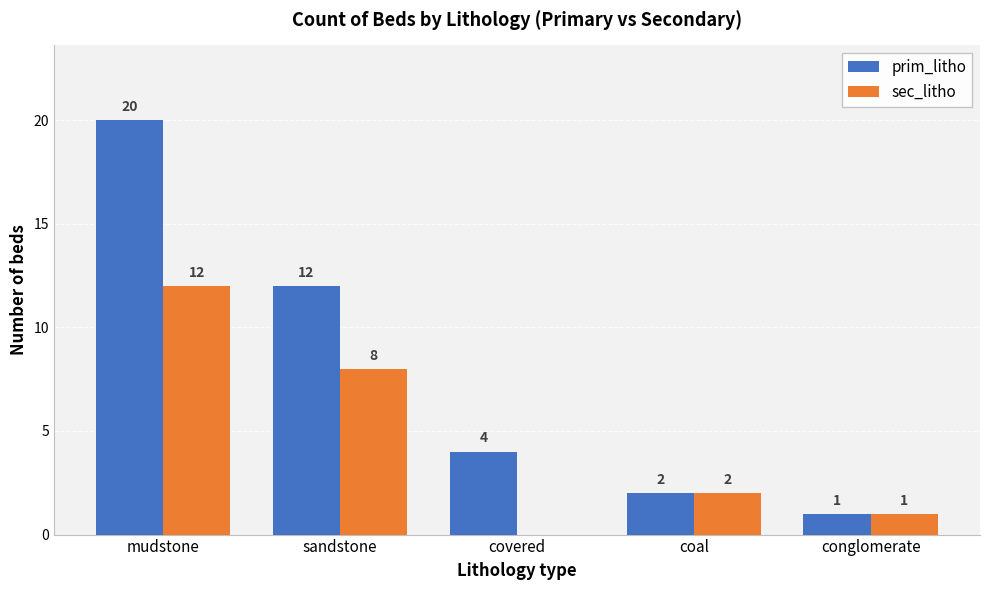

What is the sum of all prim_litho values?

39